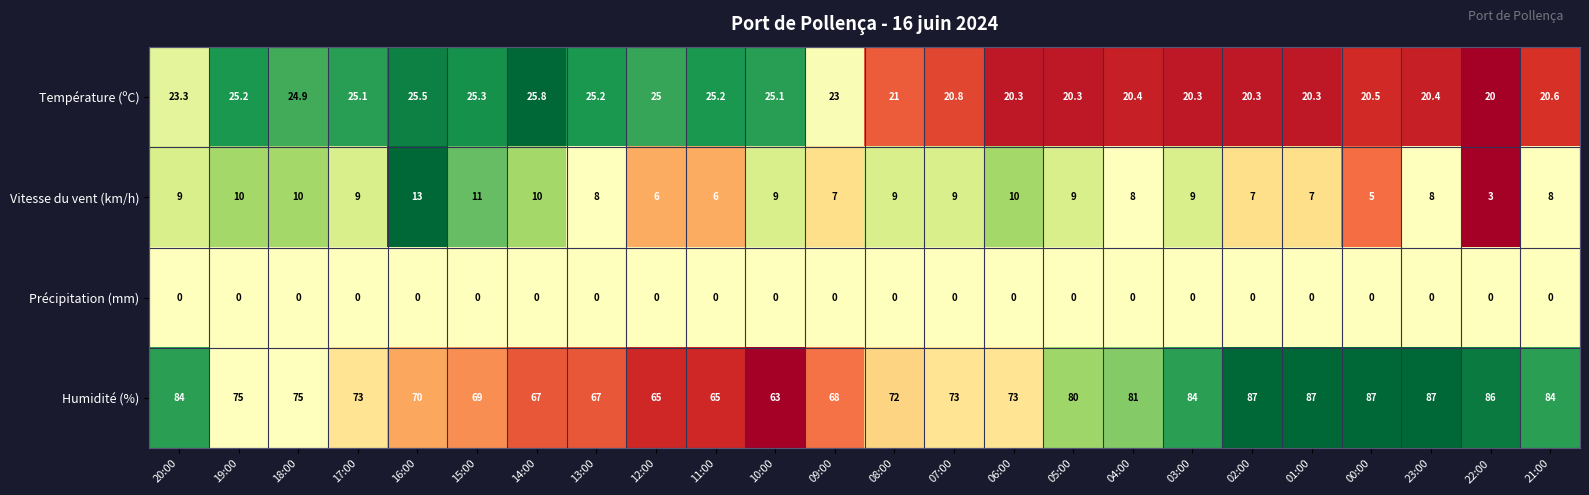

True or false: Vitesse du vent (km/h) has a value of 7.0 at 02:00.

True